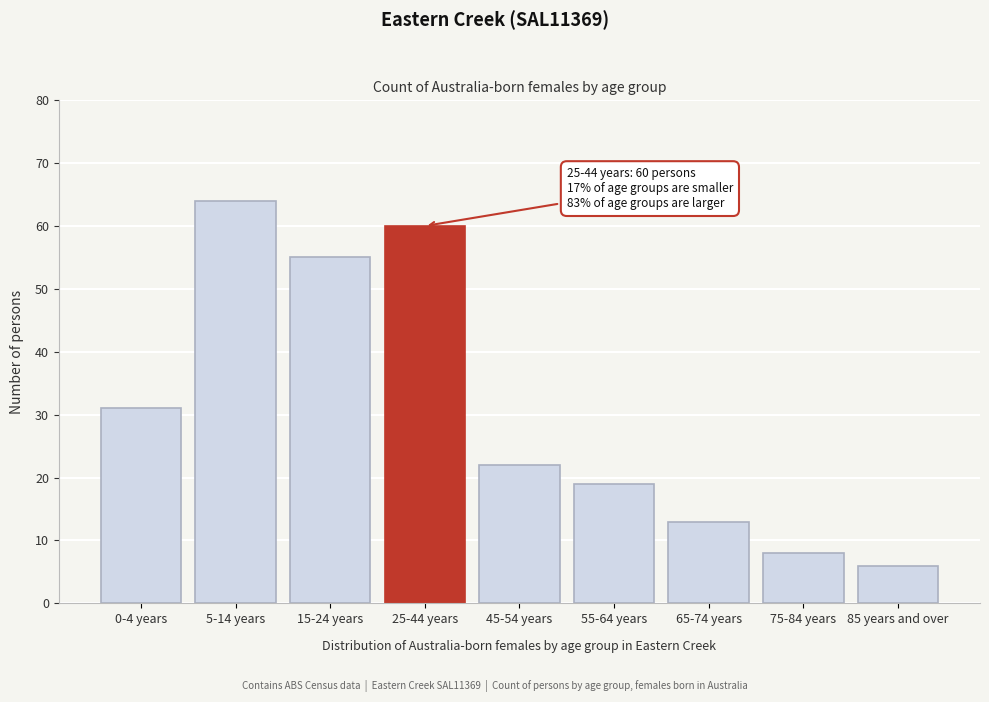

Reading left to right, extract all data points from this chart.

31	64	55	60	22	19	13	8	6